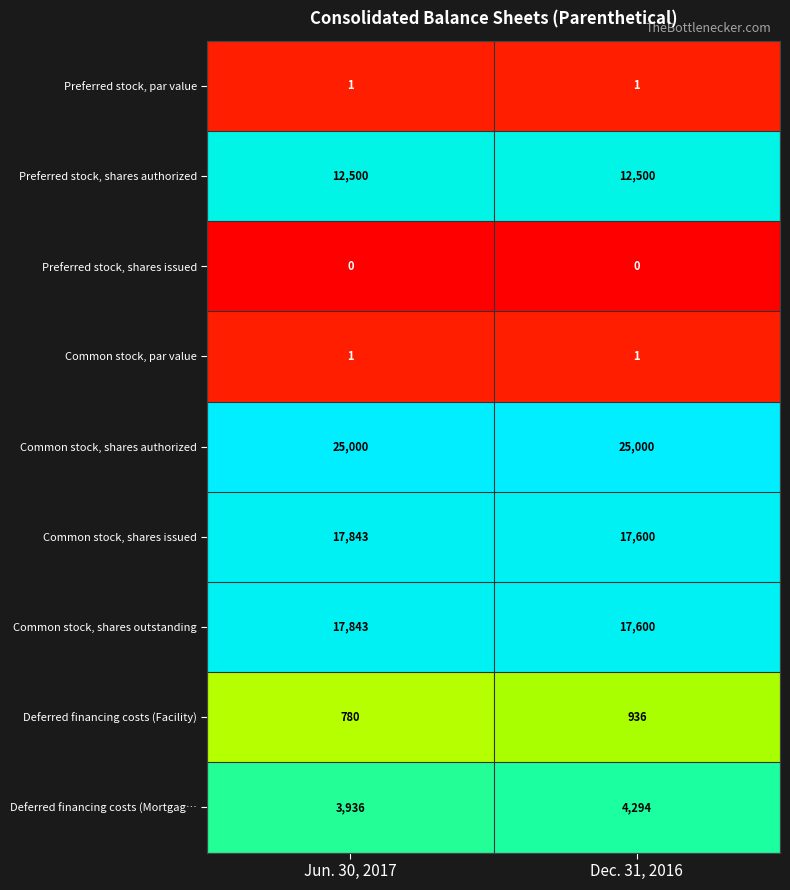

What is the difference between the highest and lowest values at Dec. 31, 2016?

25000